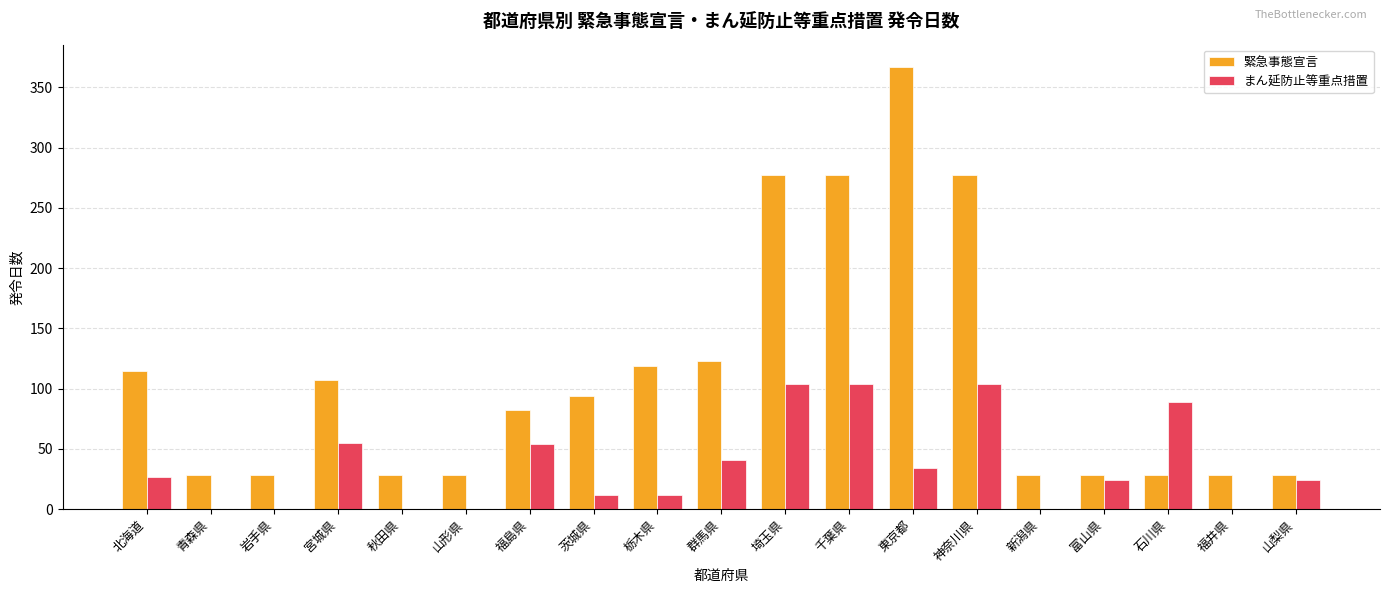

Between 山形県 and 石川県, which series saw the biggest shift?

まん延防止等重点措置